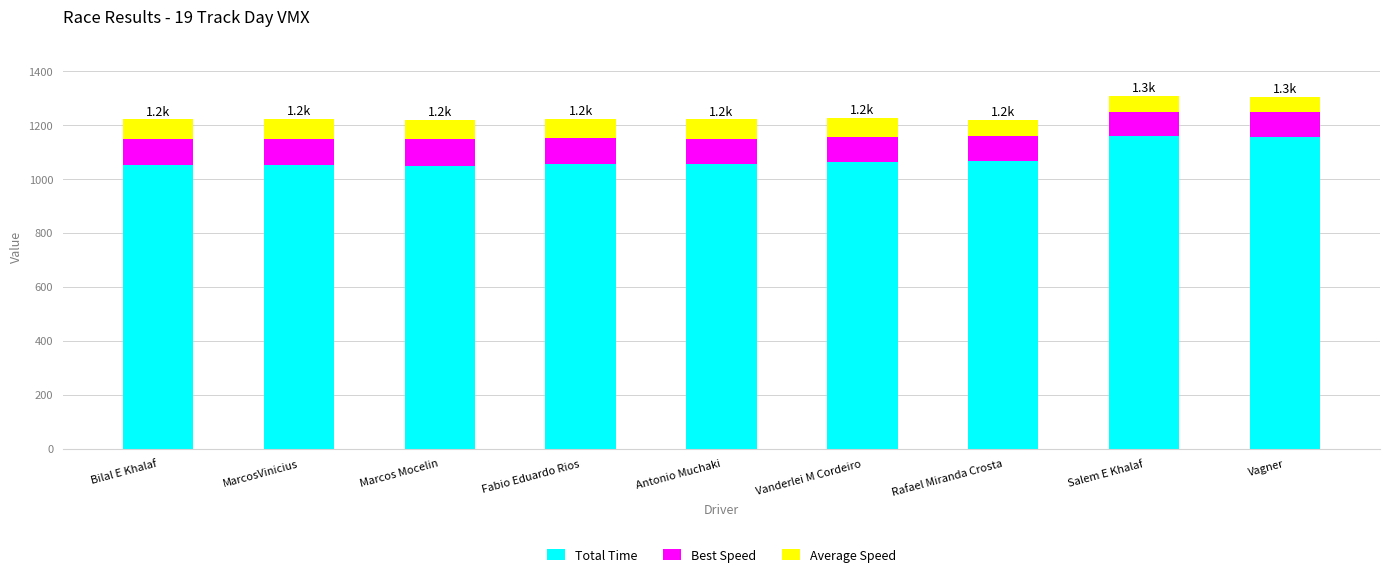

How many distinct data groups are displayed?

3